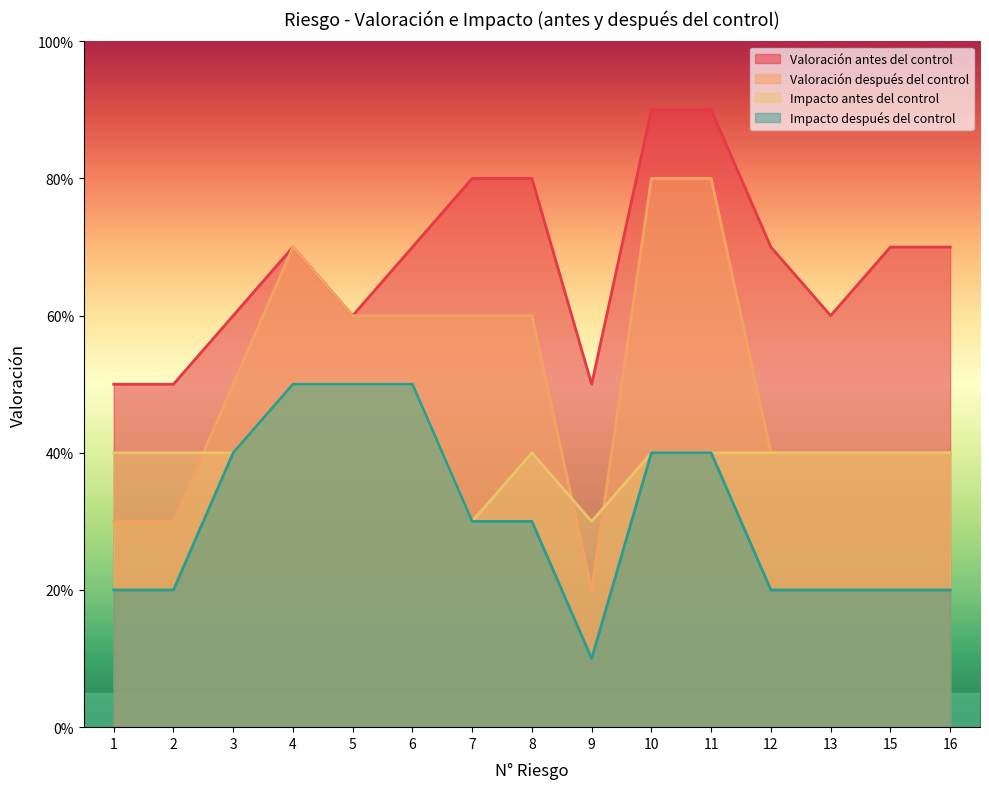

True or false: Impacto después del control and Valoración antes del control intersect in this chart.

False